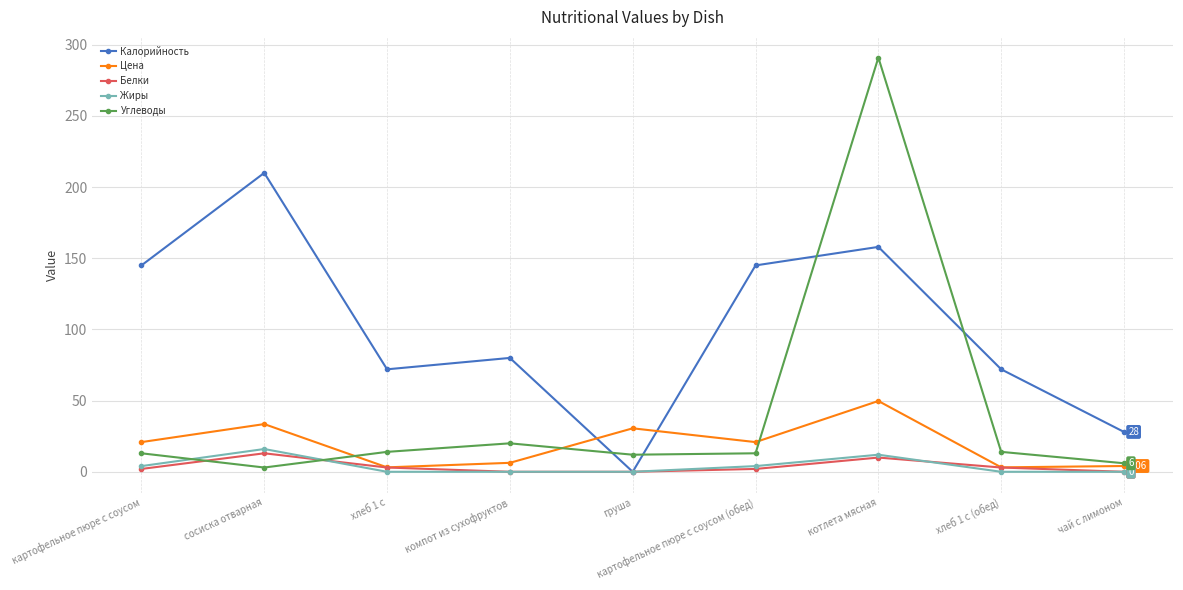

What is the sum of all Цена values?

172.1